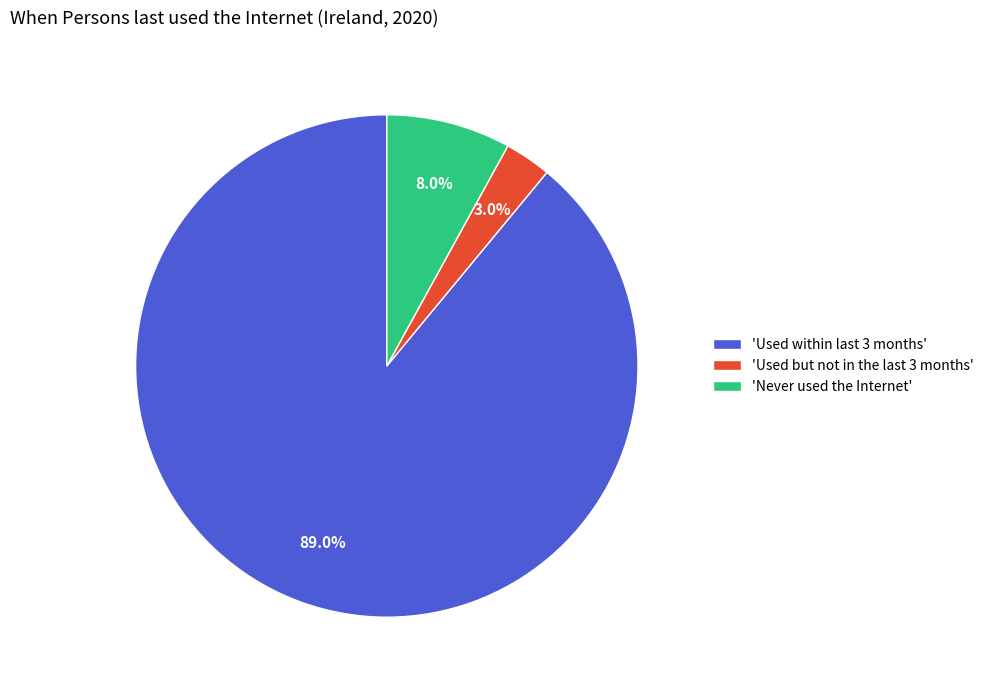

Is there a majority slice in this chart?

Yes